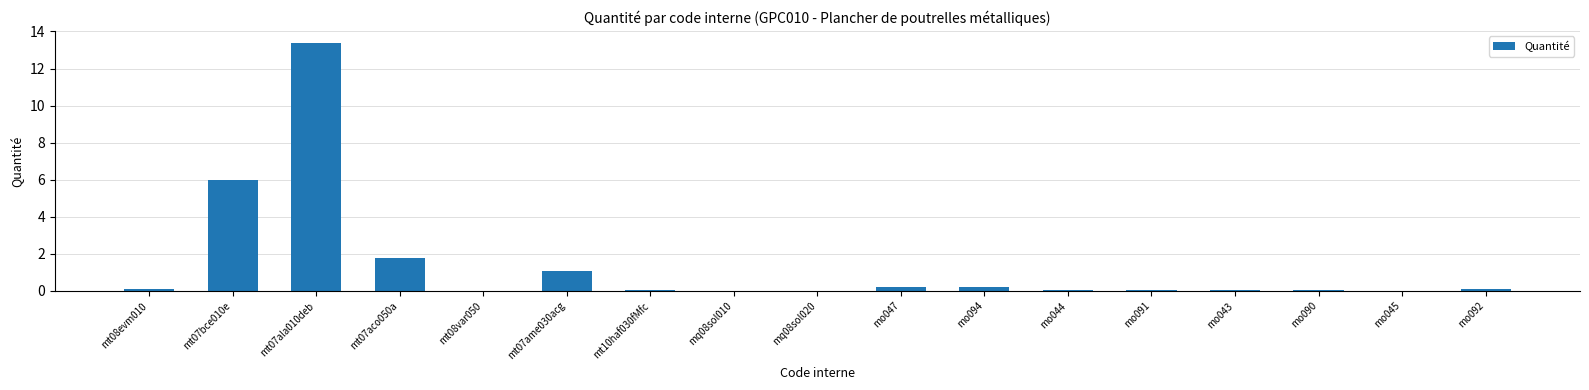

The value at mo094 is 0.2. True or false?

True